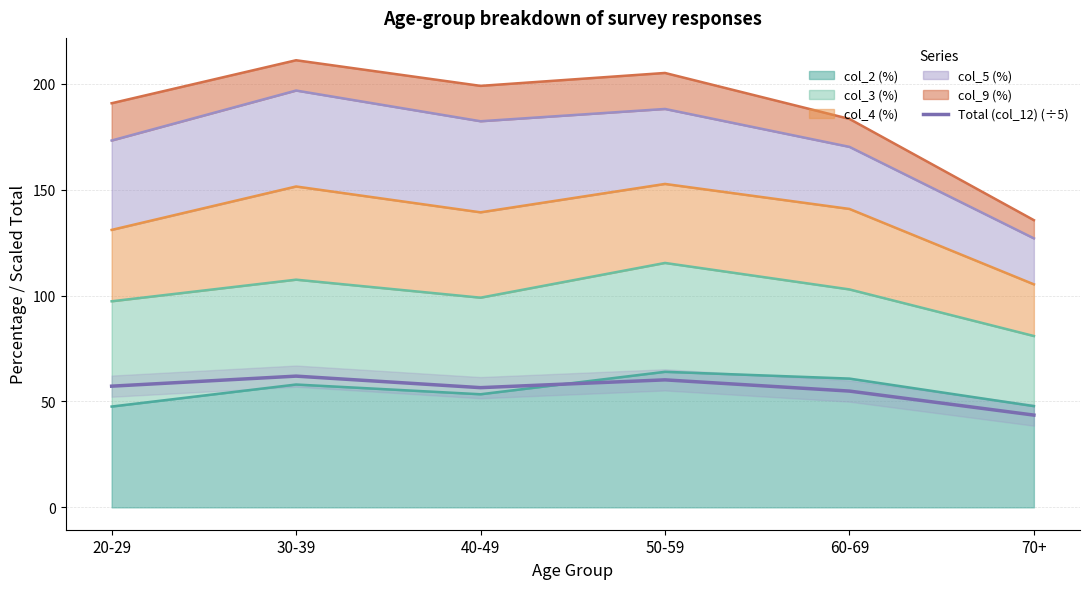

Where is the data nearest to the value 52?

60-69